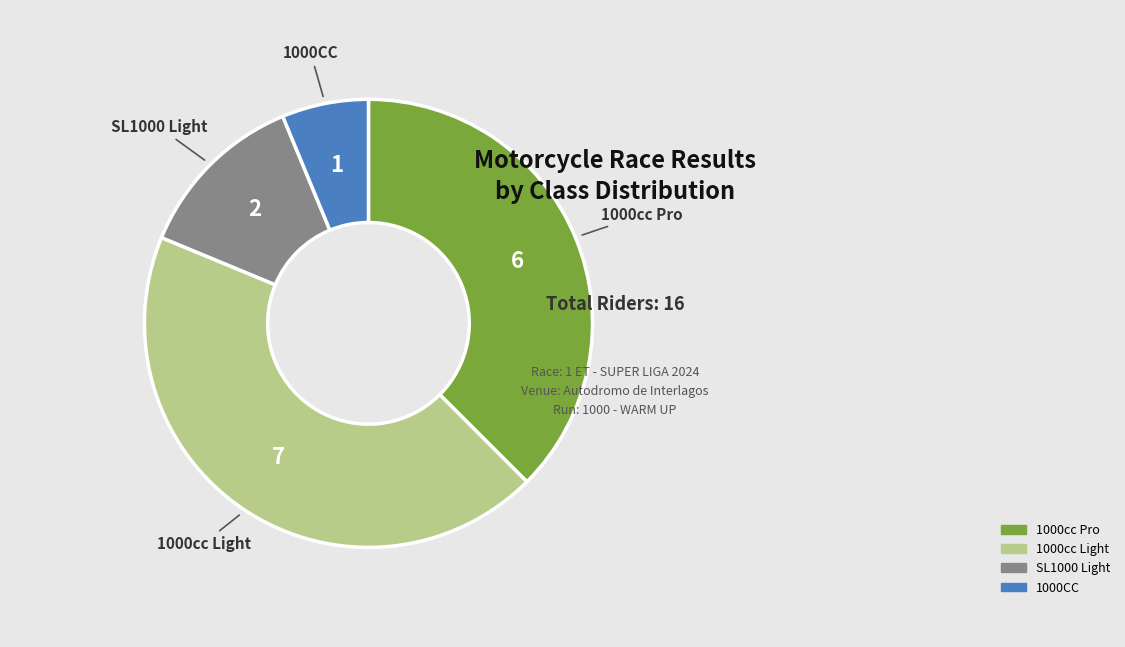

What is the ratio of the value at 1000cc Light to the value at 1000cc Pro?

1.2